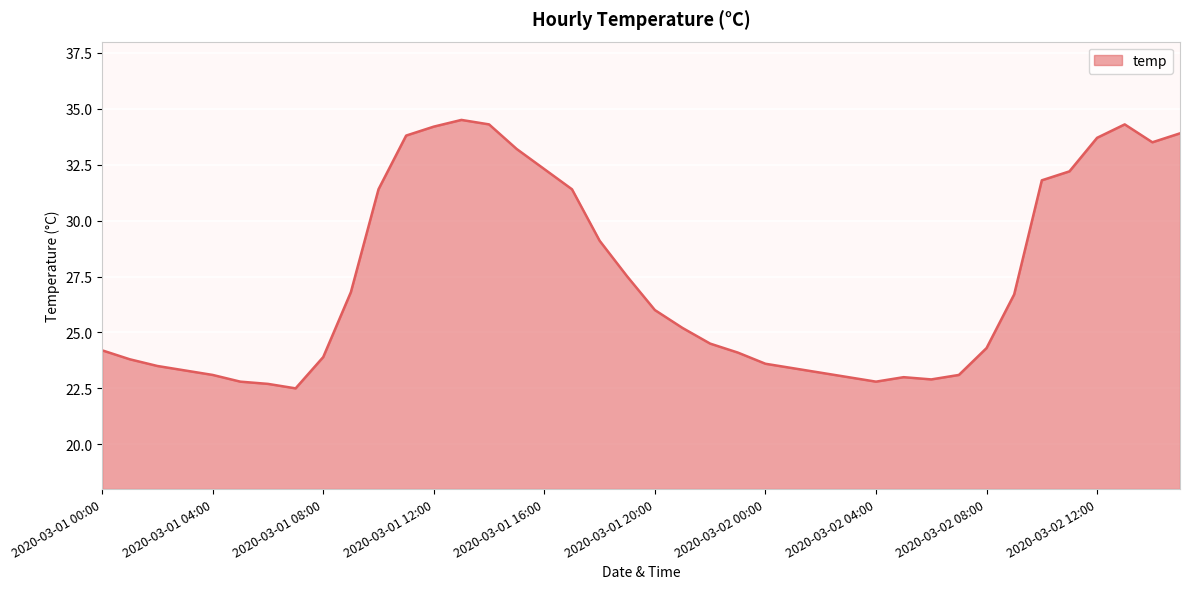

What is the difference between the maximum and minimum values?

12.0